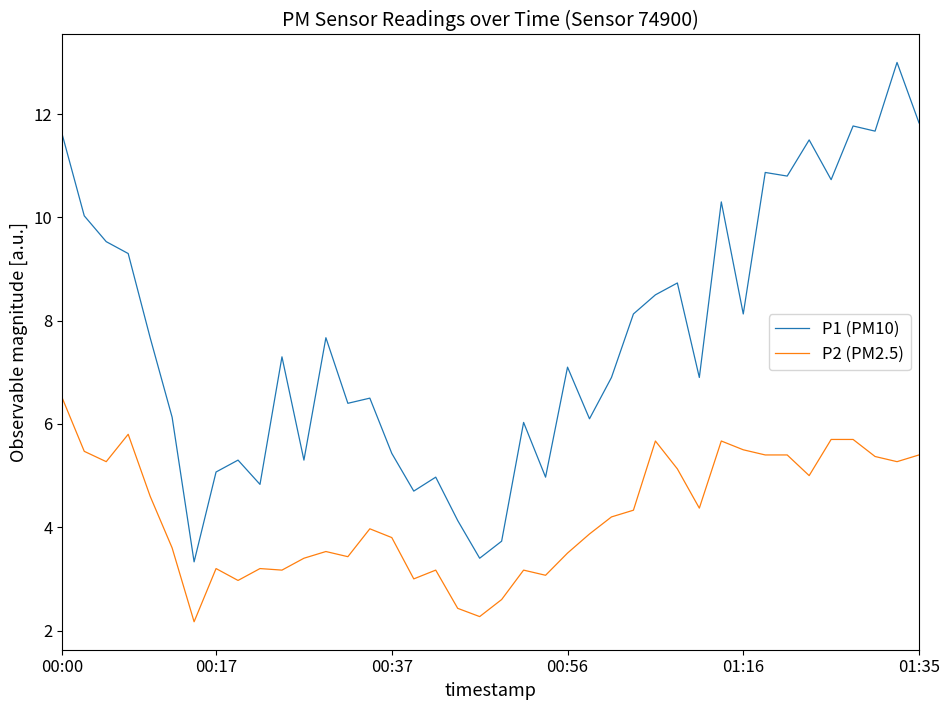

Is this an area chart (filled region under the line)?

No